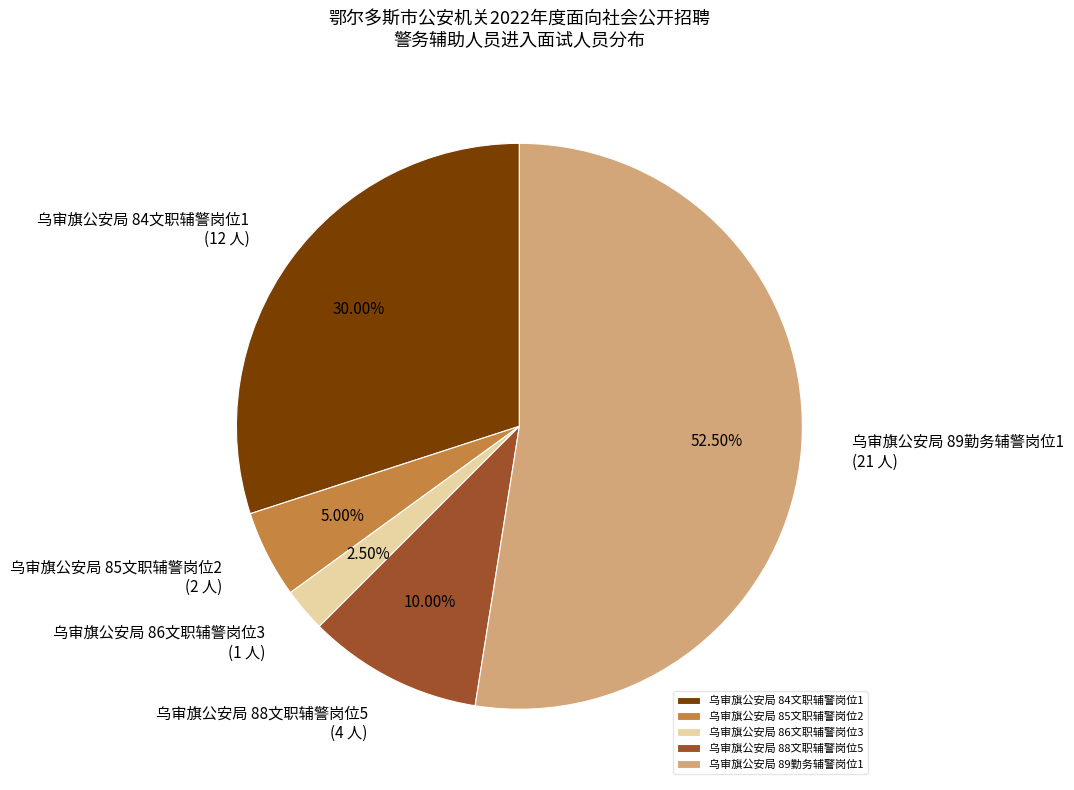

Between 乌审旗公安局 88文职辅警岗位5 and 乌审旗公安局 85文职辅警岗位2, which is larger?

乌审旗公安局 88文职辅警岗位5